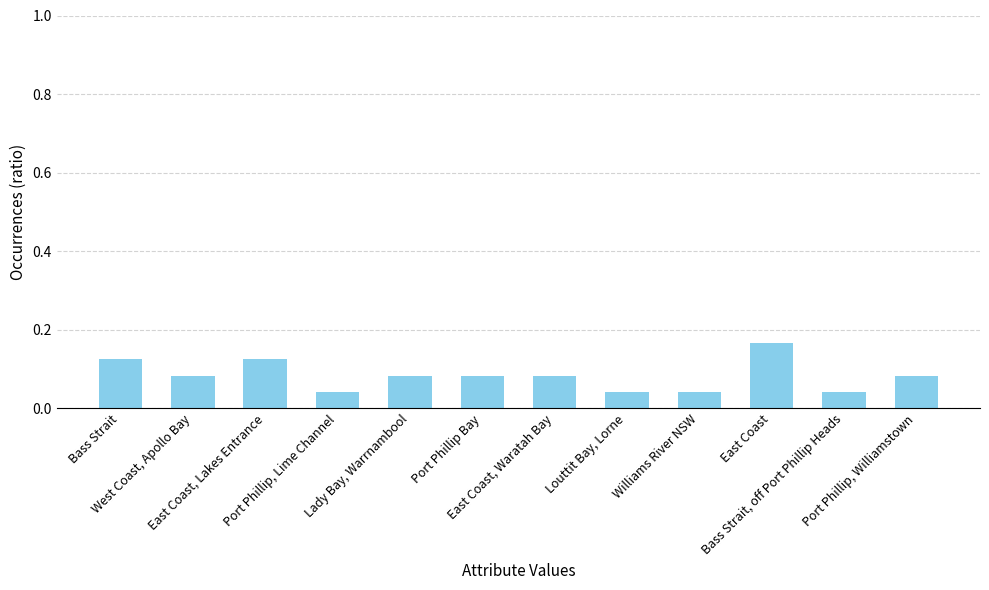

What is the sum of all values?

1.0